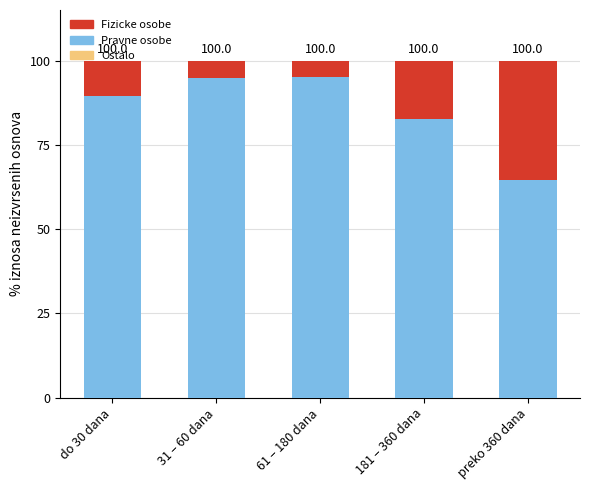

What is the spread (max minus min) of values at preko 360 dana?

64.5